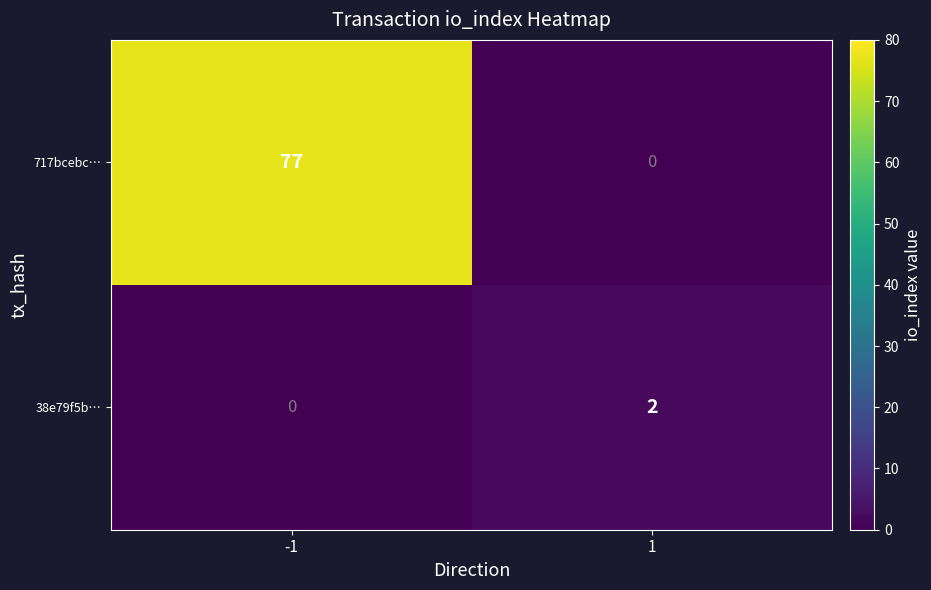

Reading right to left, extract all data points from this chart.

717bcebc…: 1=0	-1=77
38e79f5b…: 1=2	-1=0